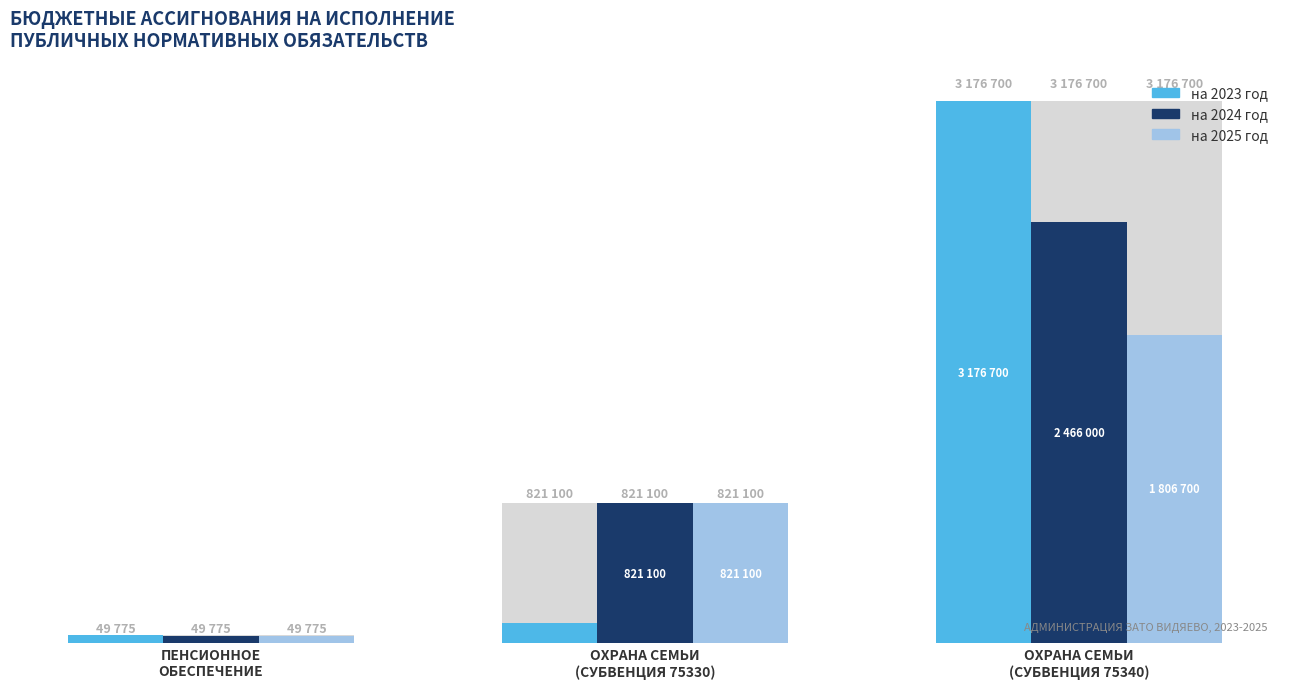

How many series are shown in this chart?

3